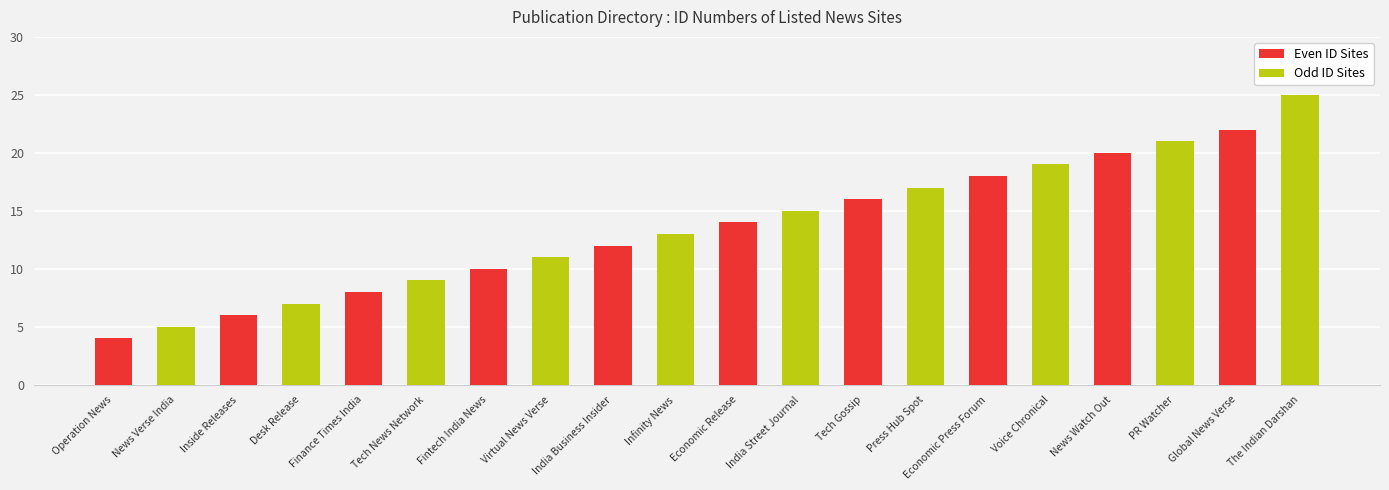

At which category is the sum across all series the highest?

Global News Verse